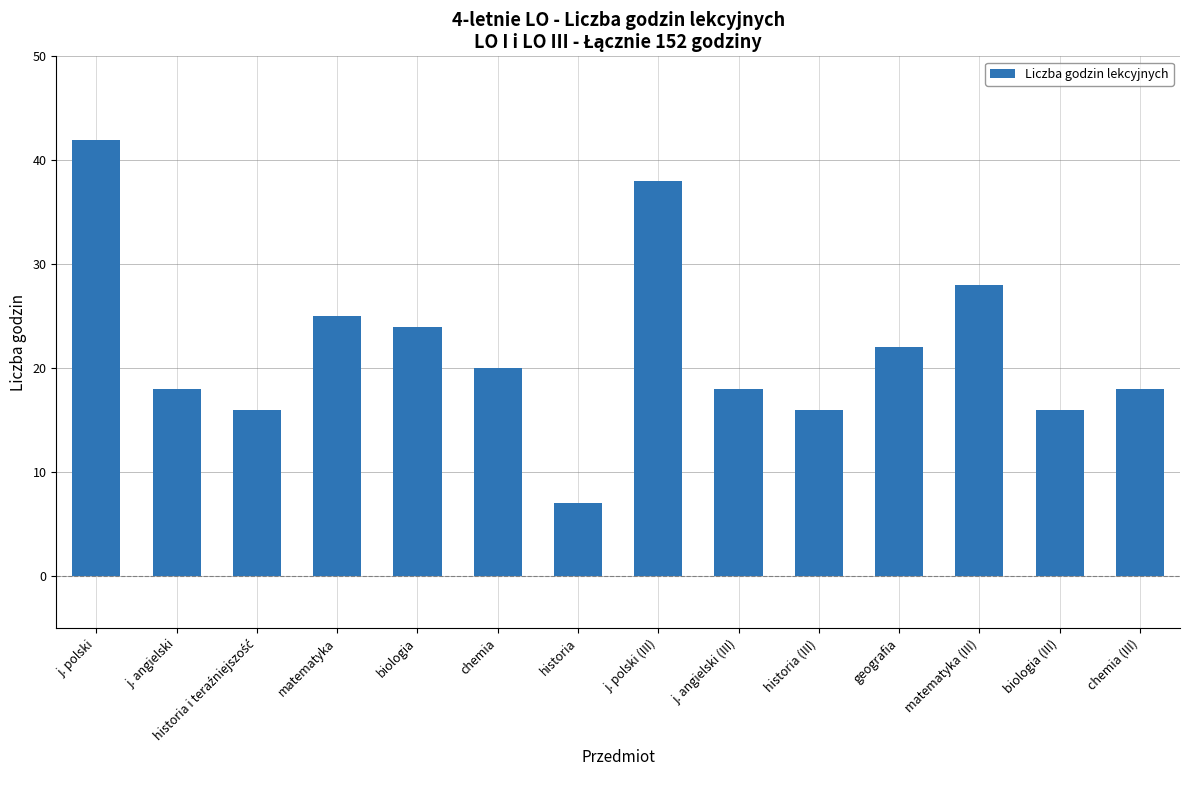

True or false: the data shows 15 at geografia.

False